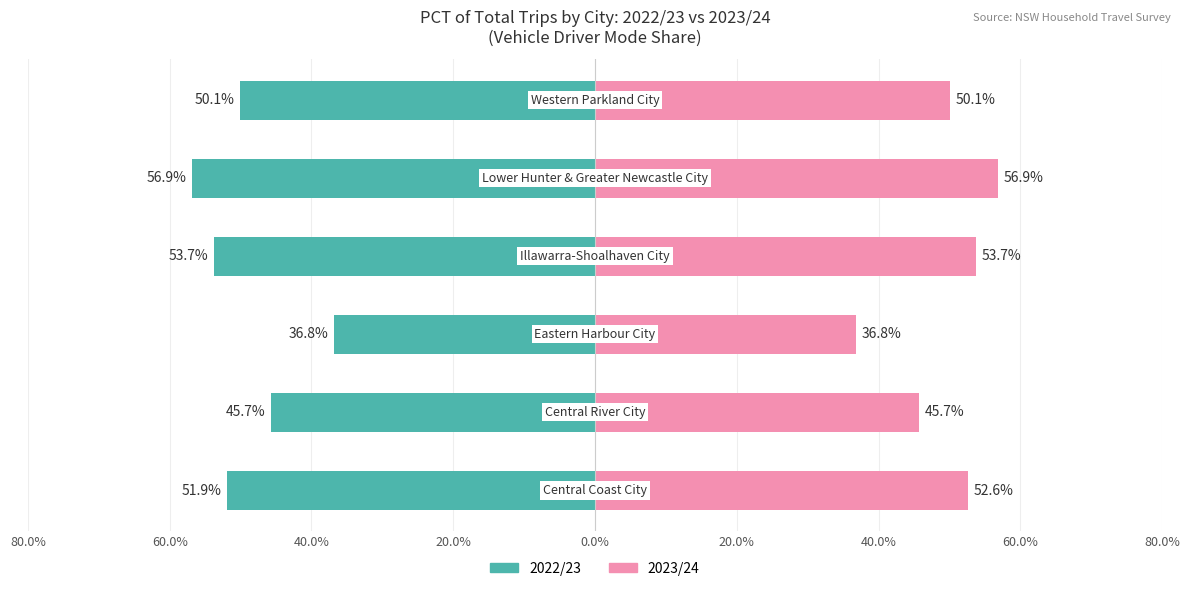

What is the sum of all 2022/23 Vehicle Driver % values?

-295.1